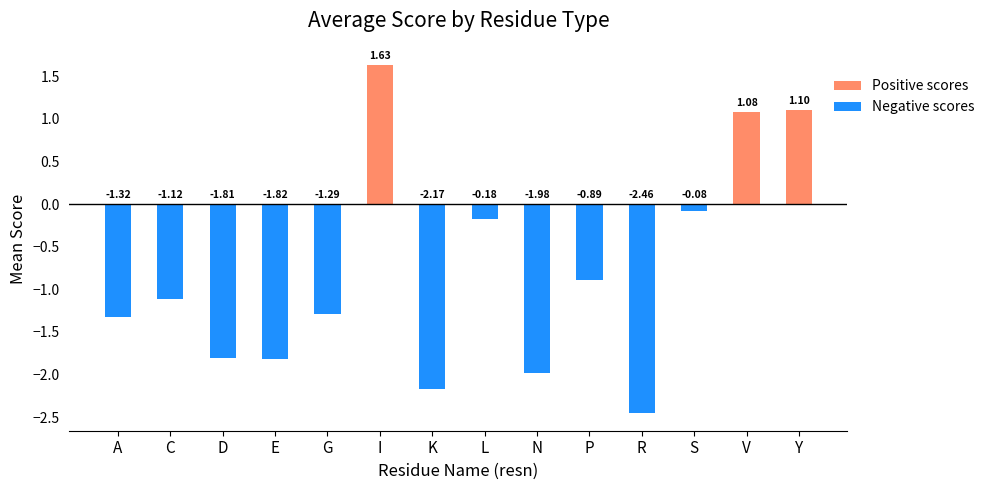

How many groups of bars are there?

14